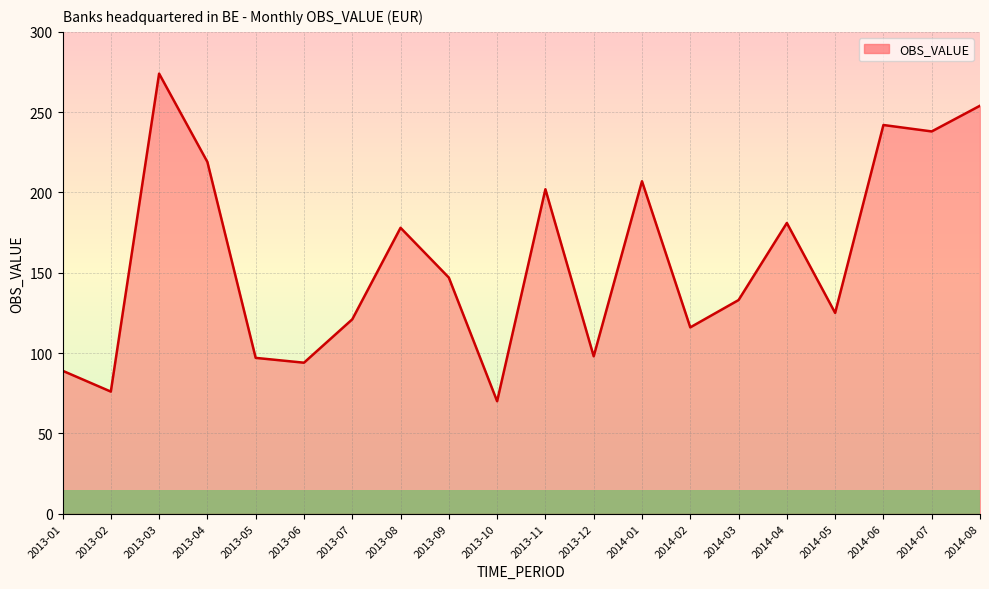

The chart shows a value of 94 at 2013-06. True or false?

True